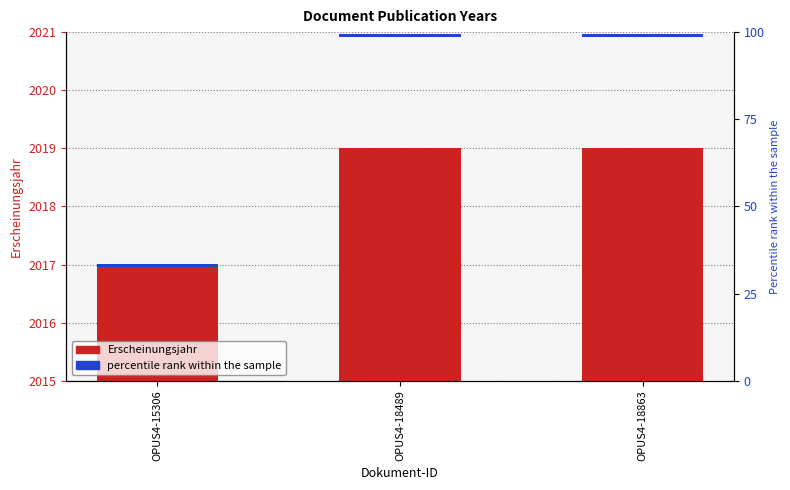

Reading right to left, extract all data points from this chart.

2019	2019	2017